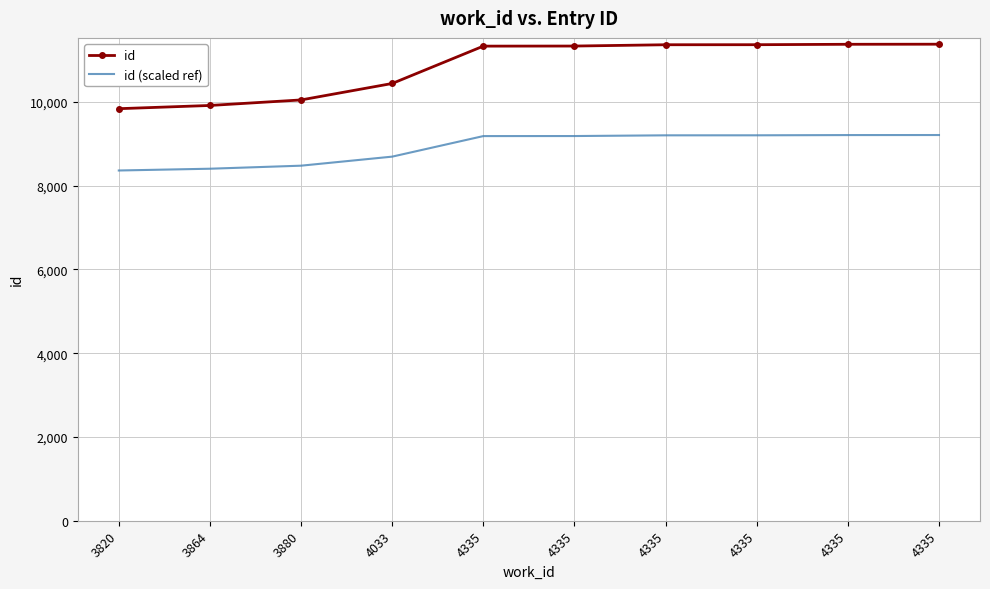

Which series has the largest total across all categories?

id